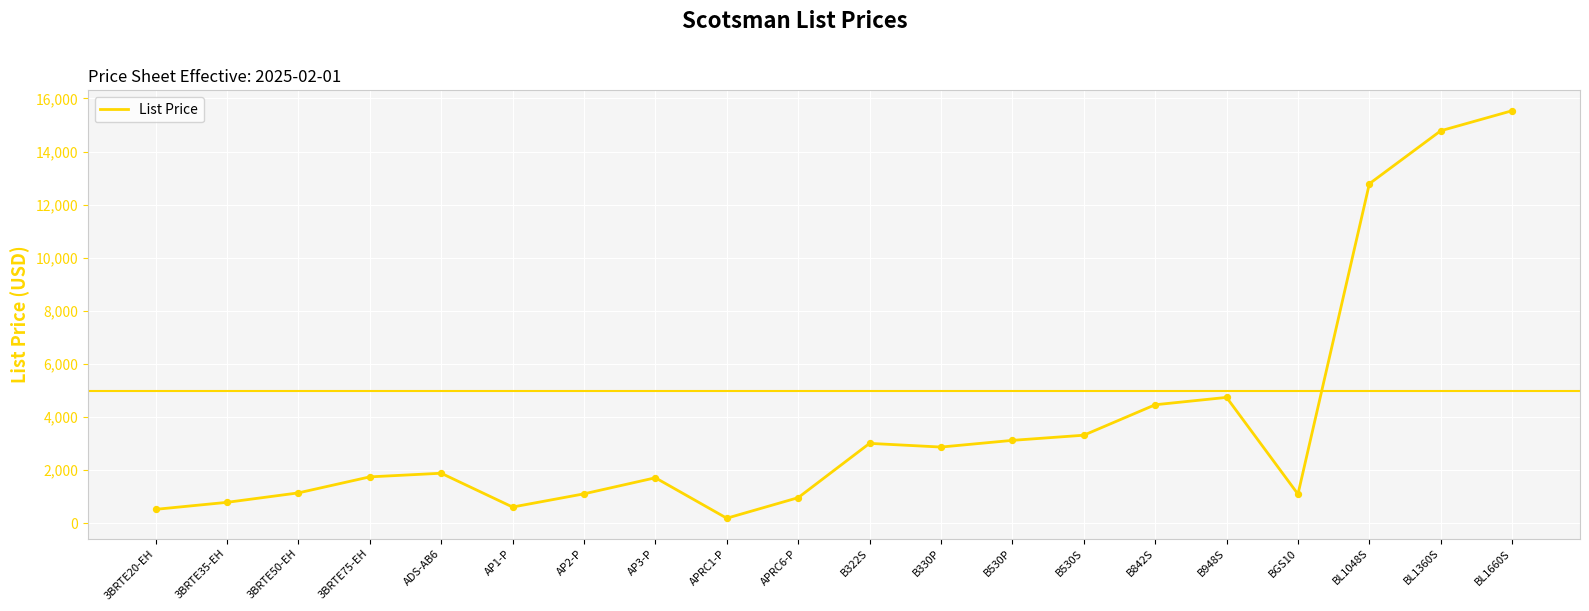

What is the change in value from 3BRTE75-EH to APRC6-P?

-783